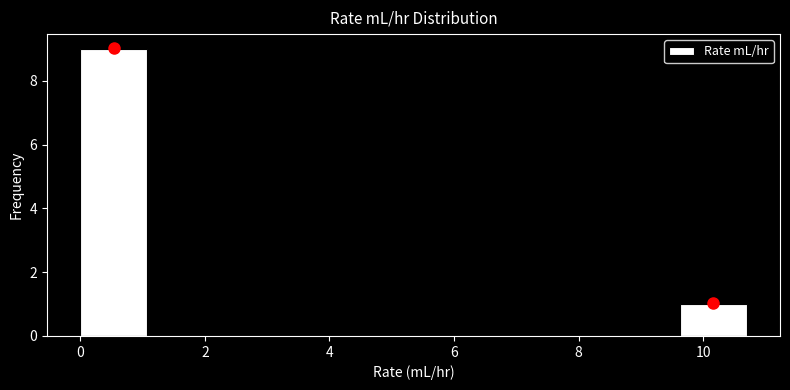

Reading left to right, transcribe this chart: for each bar, give the range it covers on the x-axis and its height. Neither the bar edges nor the heights are printed on the chart, so give them approximately, as read against the axes.

0.0 to 1.0: 9
1.0 to 2.2: 0
2.2 to 3.2: 0
3.2 to 4.2: 0
4.2 to 5.4: 0
5.4 to 6.4: 0
6.4 to 7.4: 0
7.4 to 8.6: 0
8.6 to 9.6: 0
9.6 to 10.8: 1